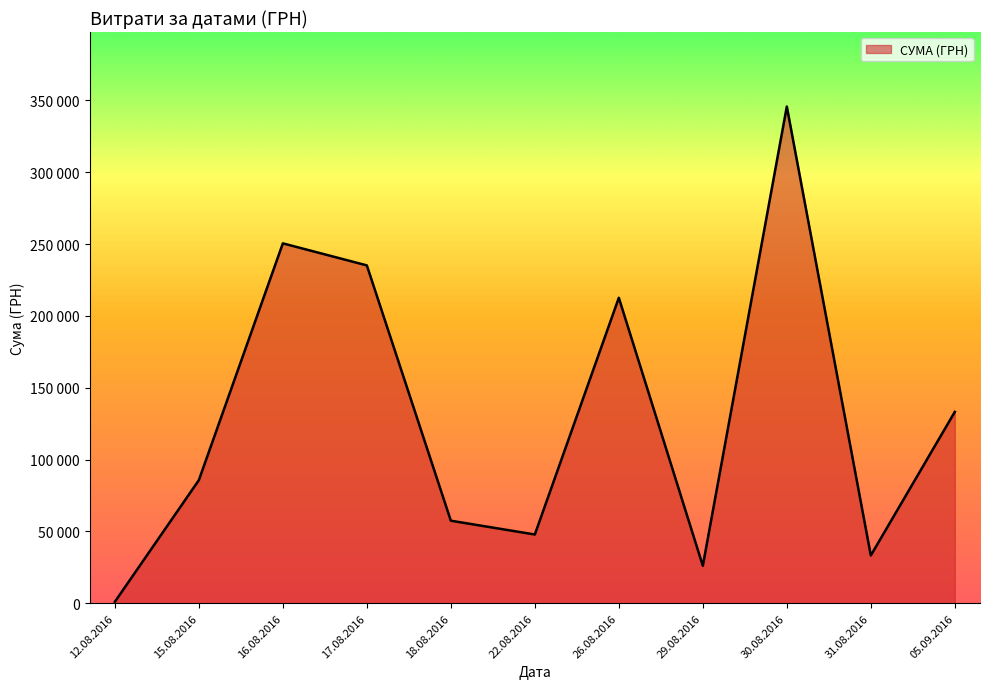

What is the sum of all values?

1428252.1